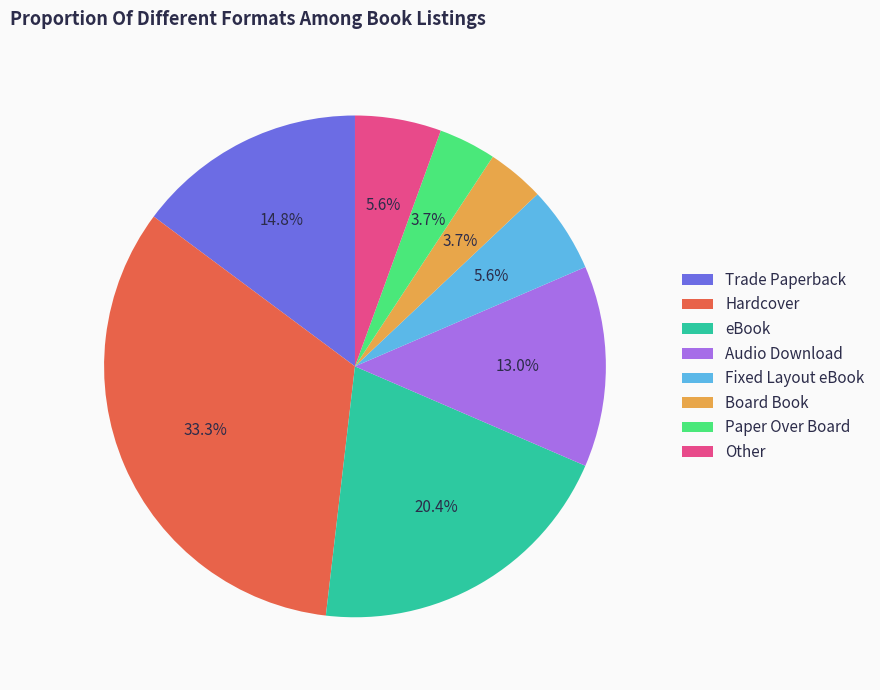

The eBook slice represents 20% of the pie. True or false?

True